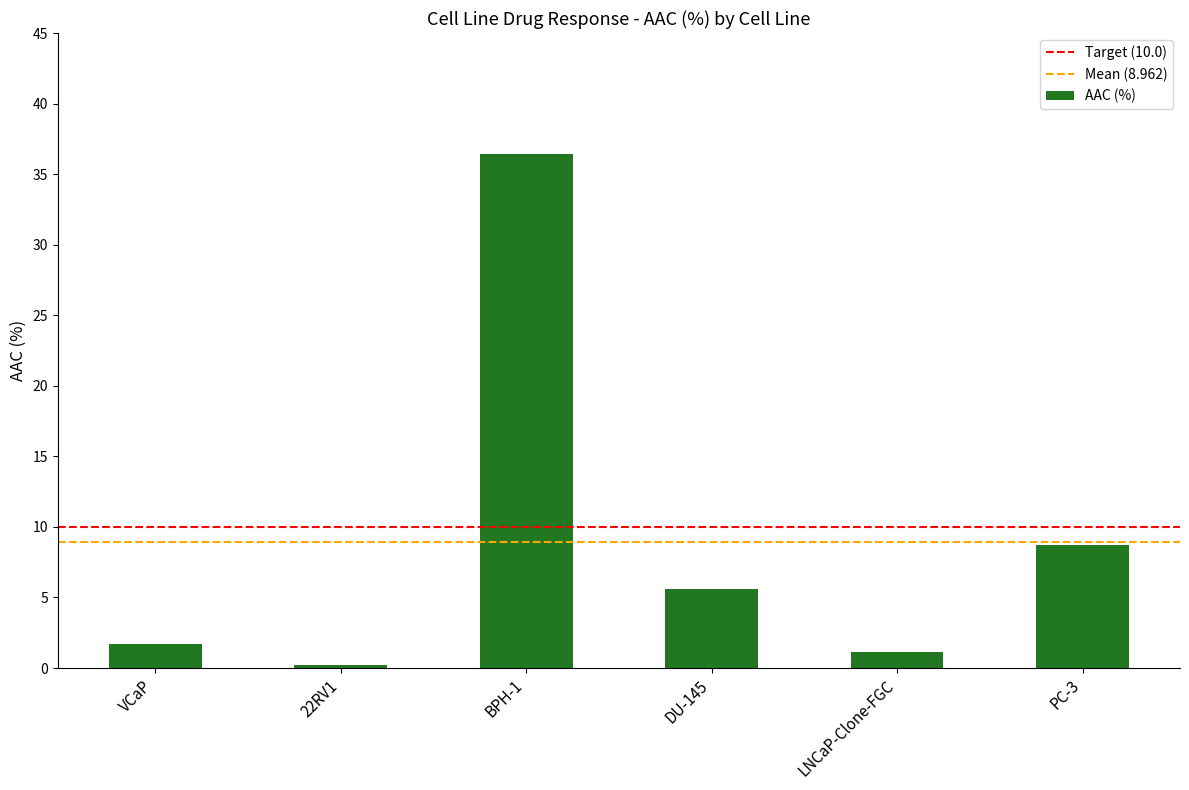

List the labels in order of value, largest first.

BPH-1, PC-3, DU-145, VCaP, LNCaP-Clone-FGC, 22RV1